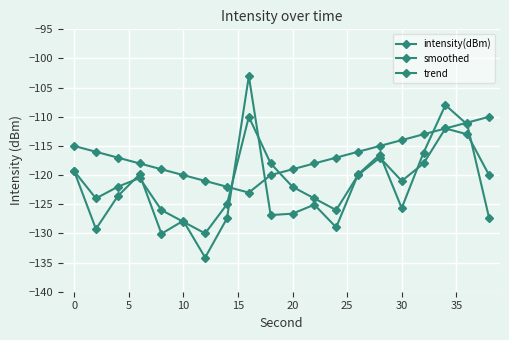

How many values in the intensity(dBm) series are below -125?

11